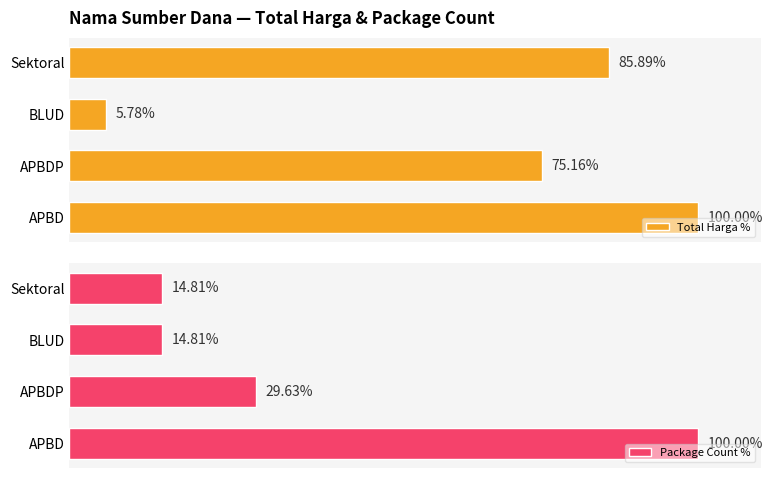

At which label is Total Harga % closest to 52?

APBDP